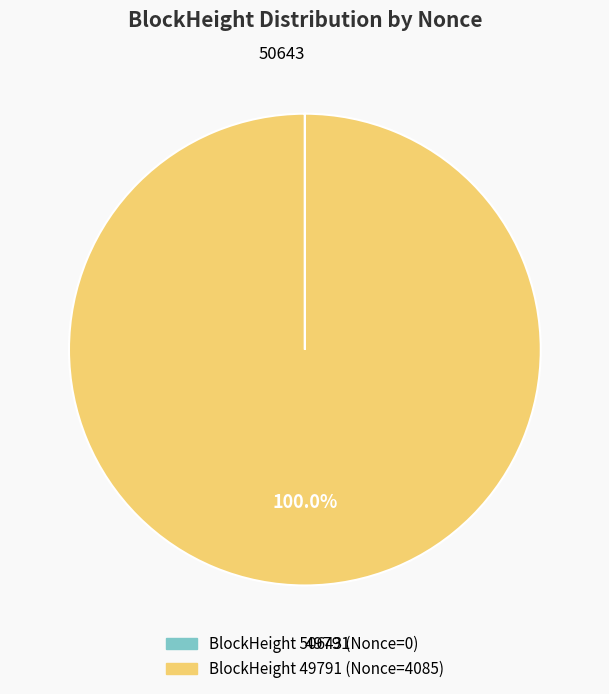

Which category accounts for the majority?

49791